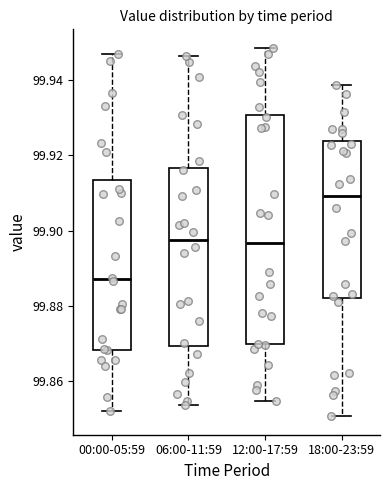

Which box has the lowest median line?

00:00-05:59